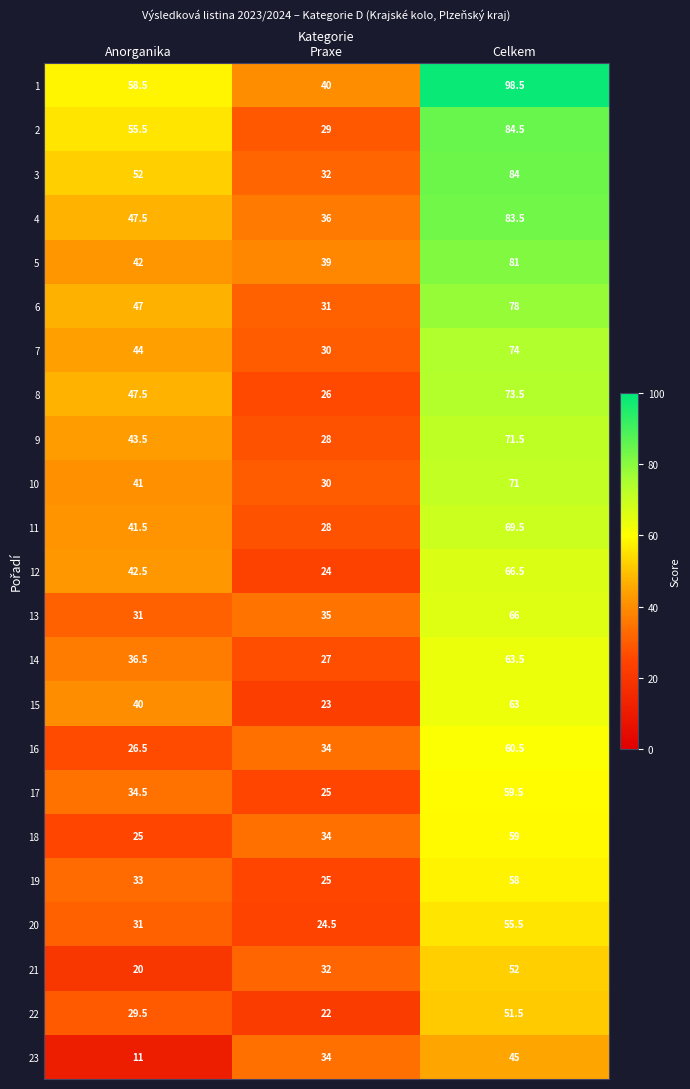

What is the approximate value of 3 at Anorganika?

52.0